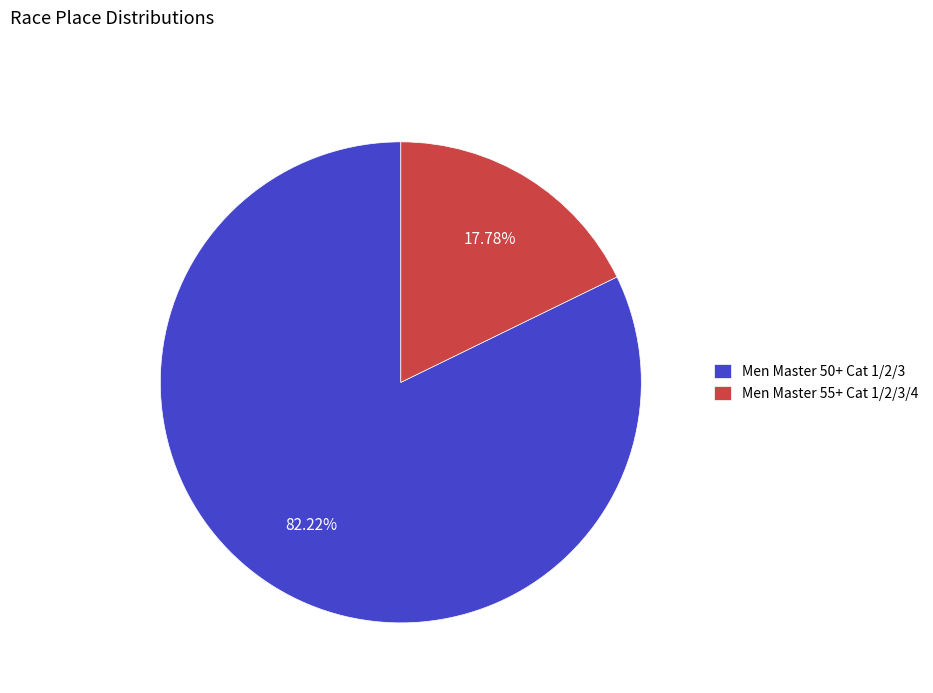

What is the ratio of the value at Men Master 50+ Cat 1/2/3 to the value at Men Master 55+ Cat 1/2/3/4?

4.6